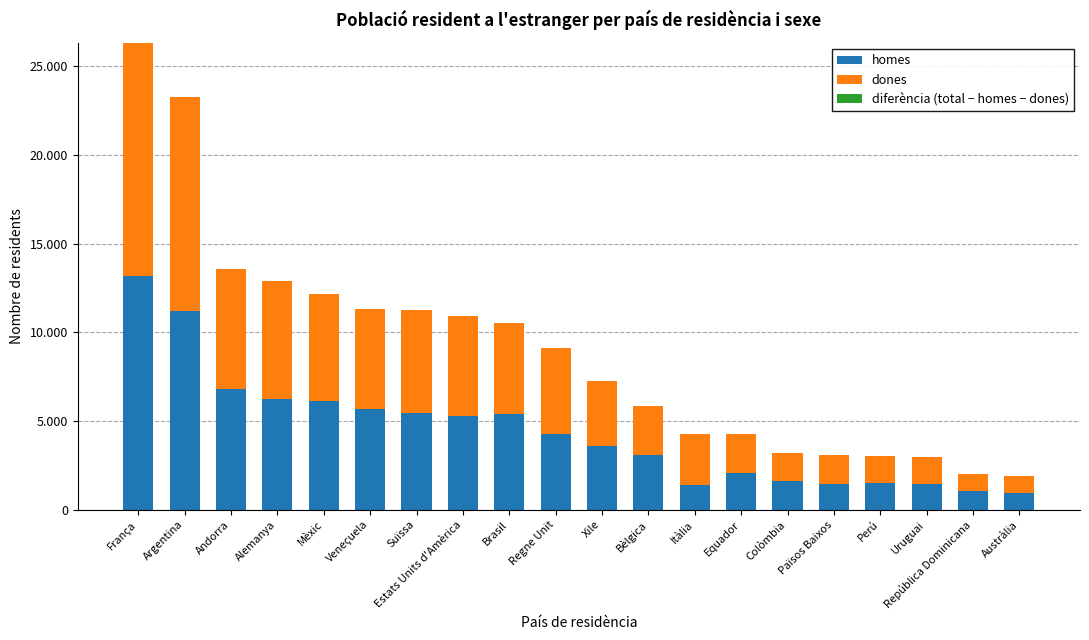

Are the bars grouped side by side (vs. stacked)?

No